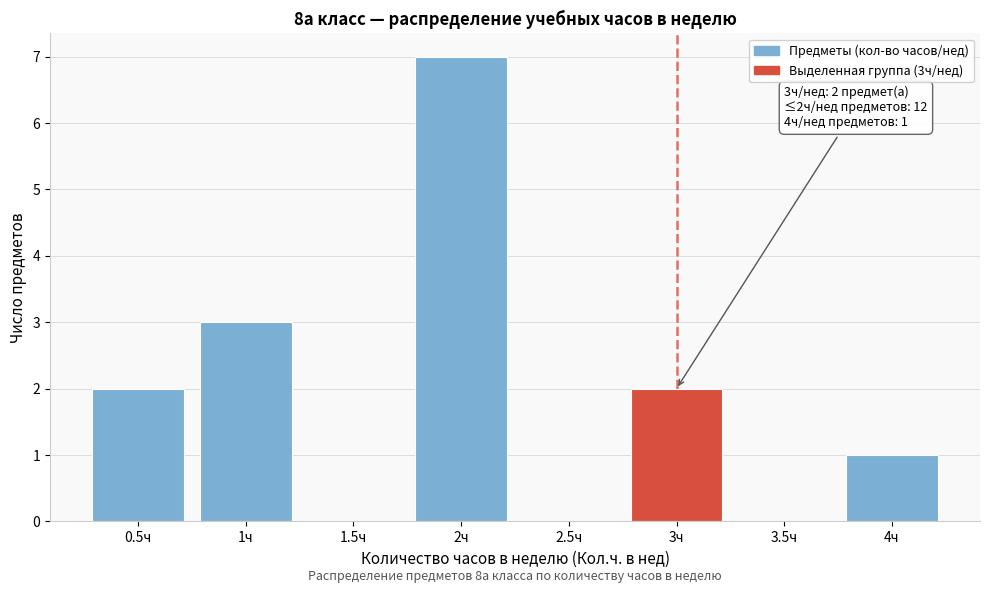

Which range on the x-axis has the tallest bar?

1.75 to 2.25